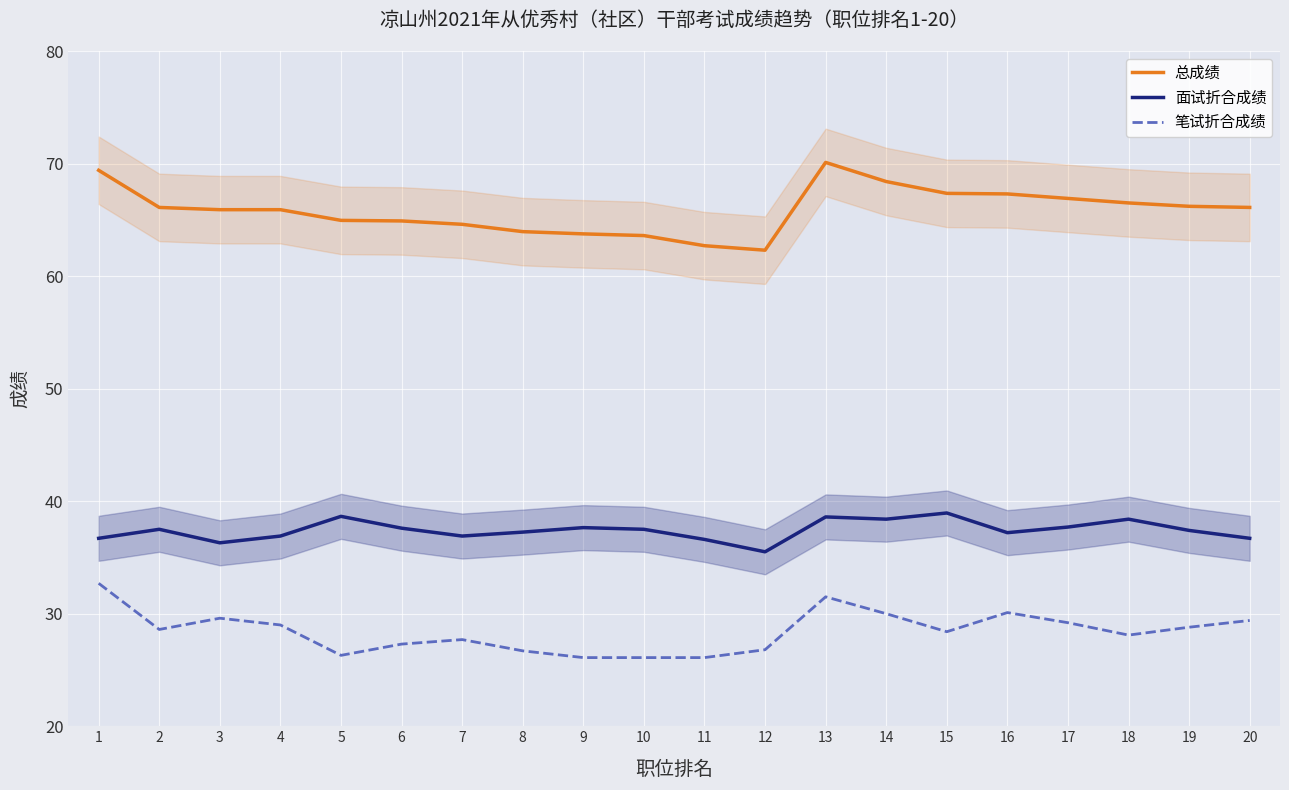

How many data points in 笔试折合成绩 are above 28?

12